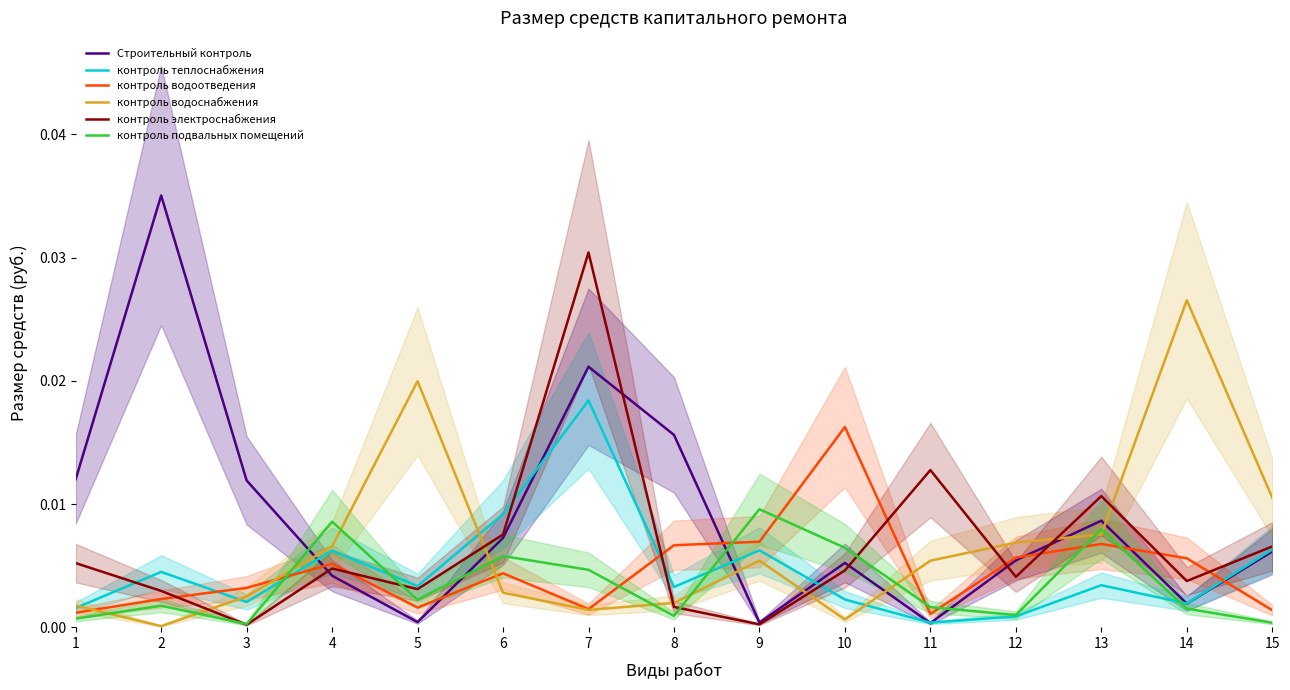

Which series has the largest total across all categories?

Строительный контроль